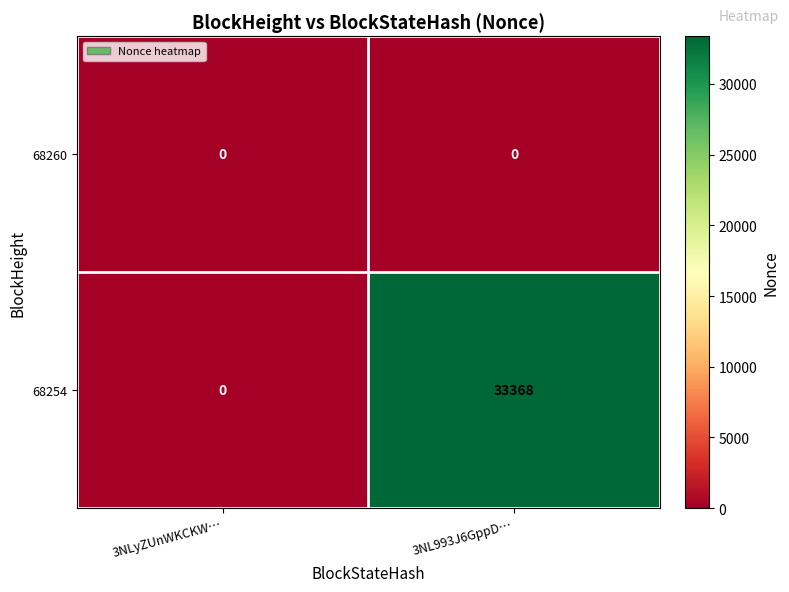

Rank the series by their maximum value, from lowest to highest.

68260, 68254